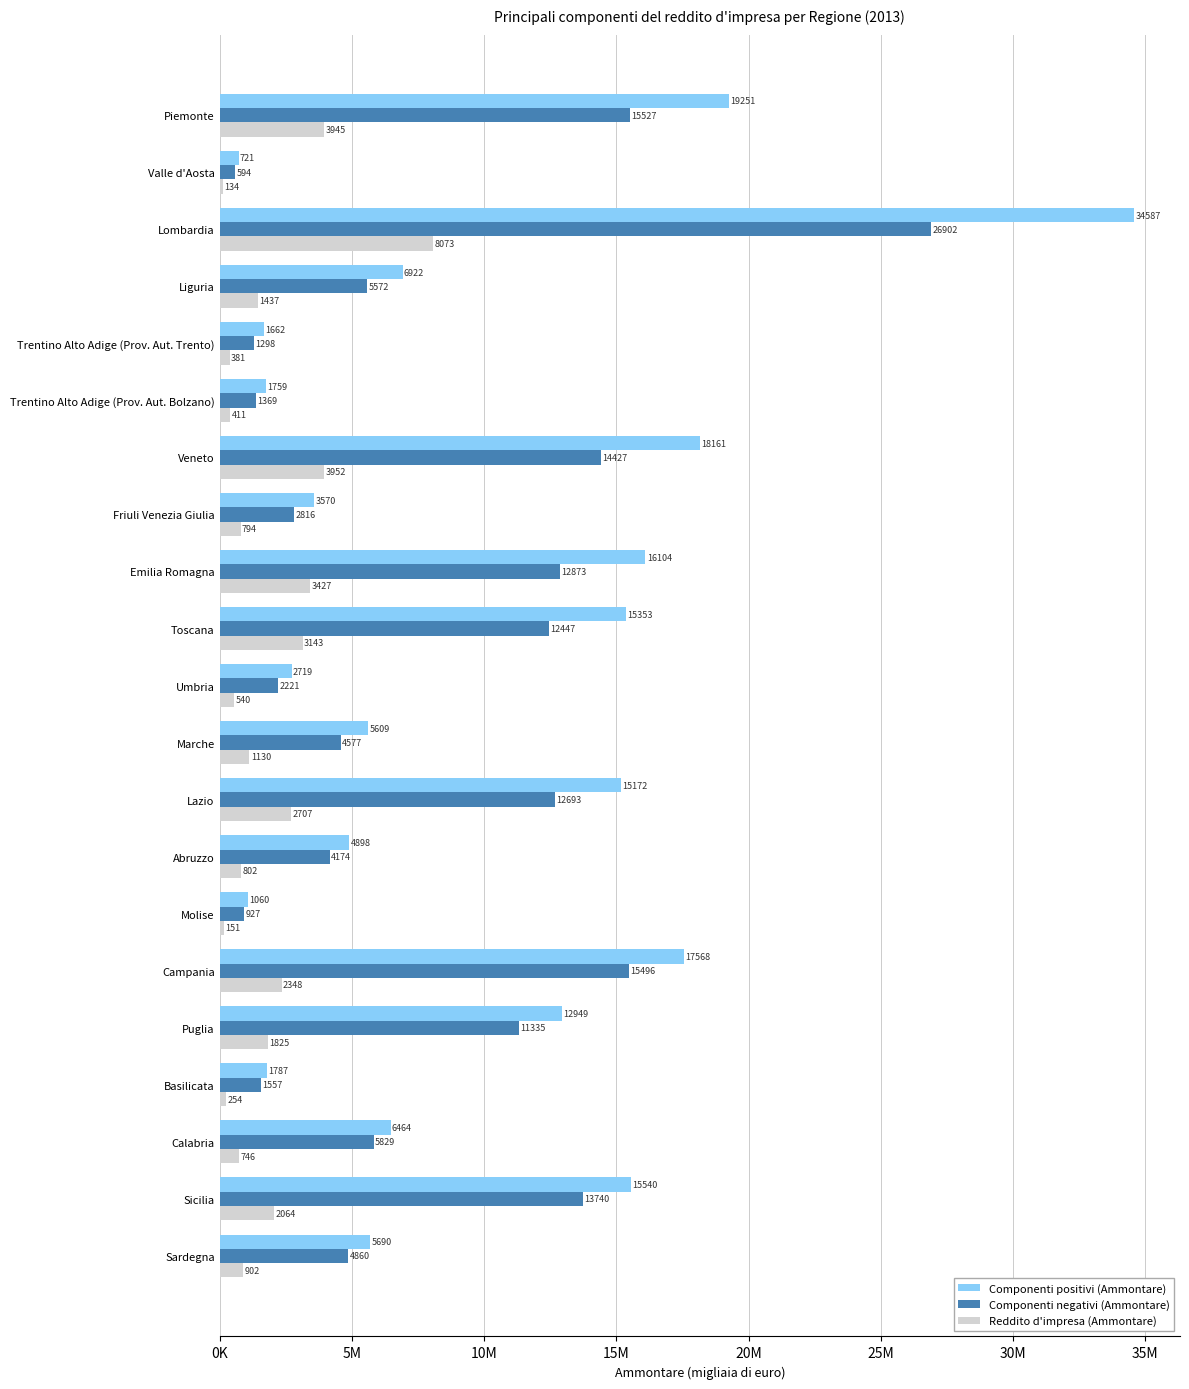

What is the maximum value shown in the chart?

34586642